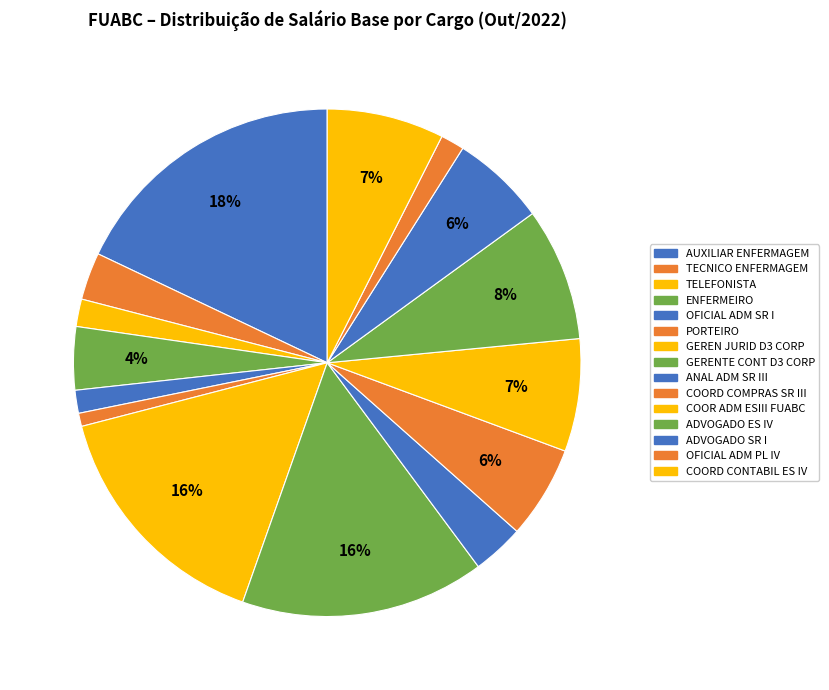

How many segments does this pie chart have?

15